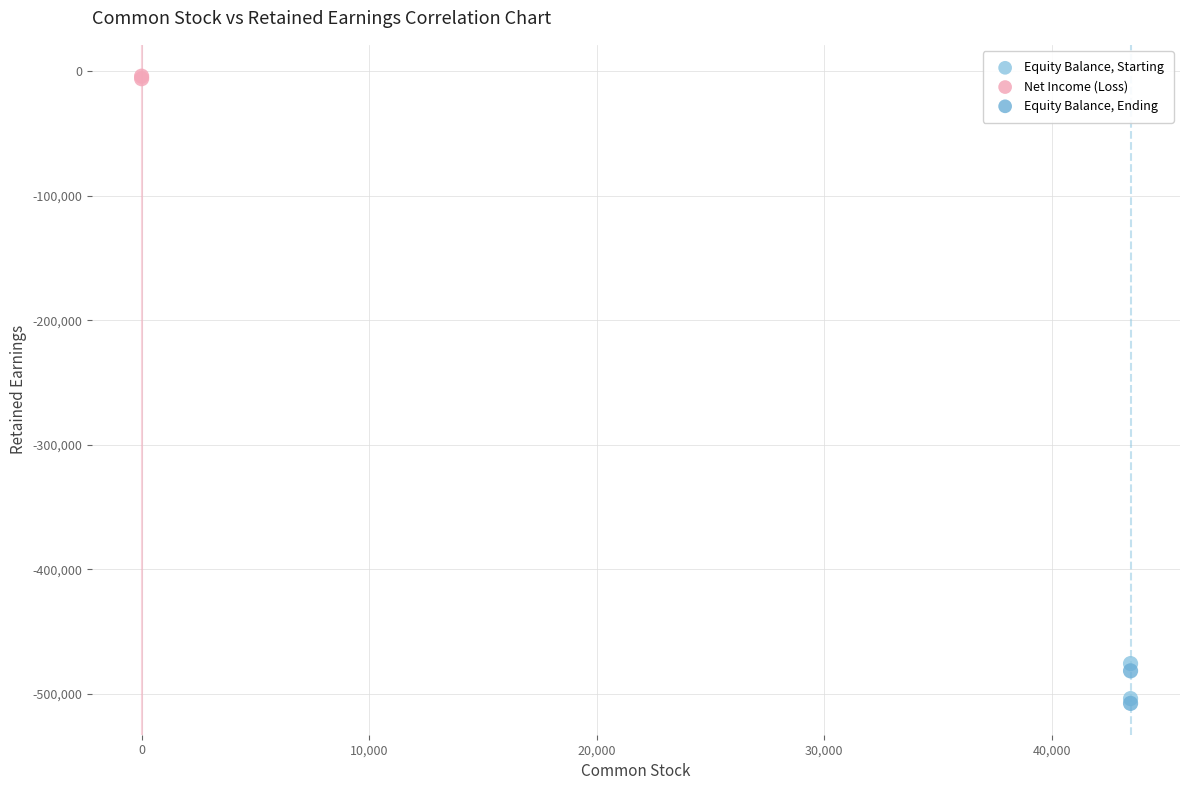

Which series contains the highest Y value?

Net Income (Loss)